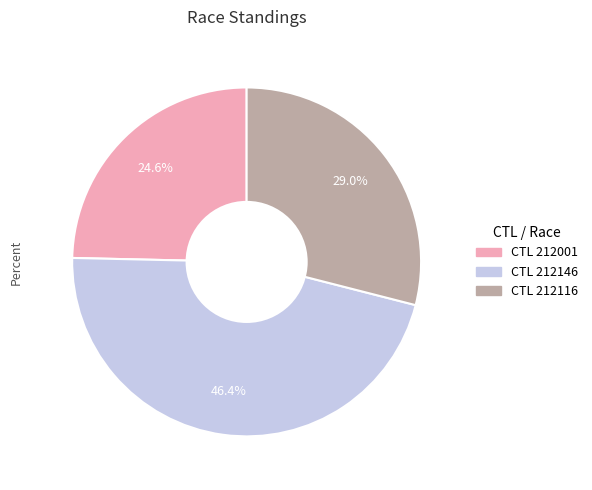

Is there a majority slice in this chart?

No